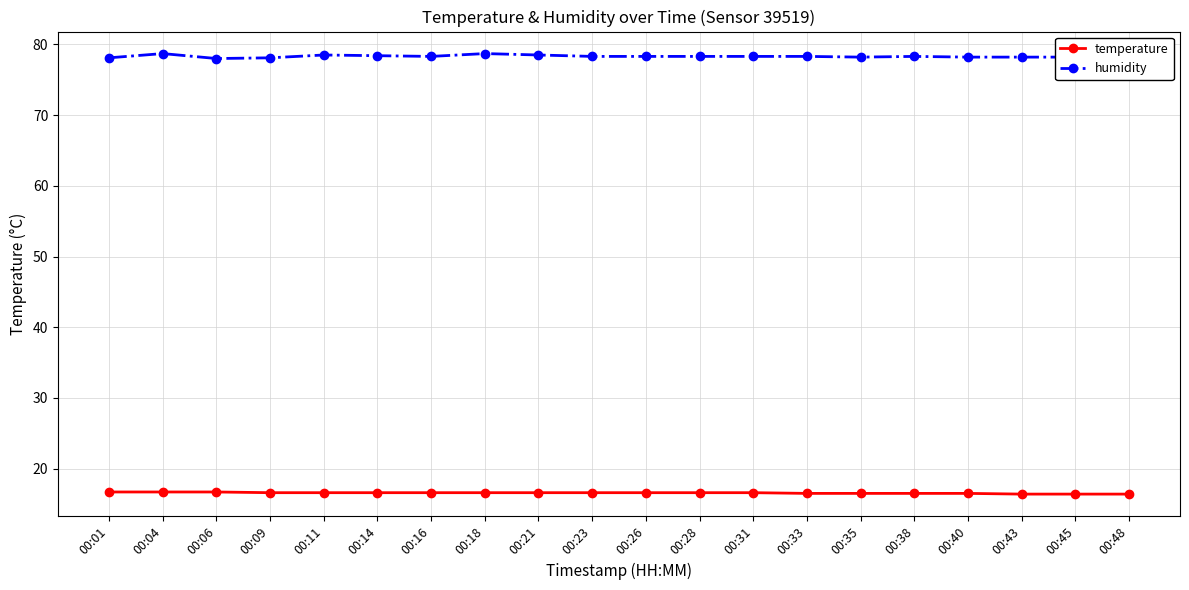

Is this an area chart (filled region under the line)?

No